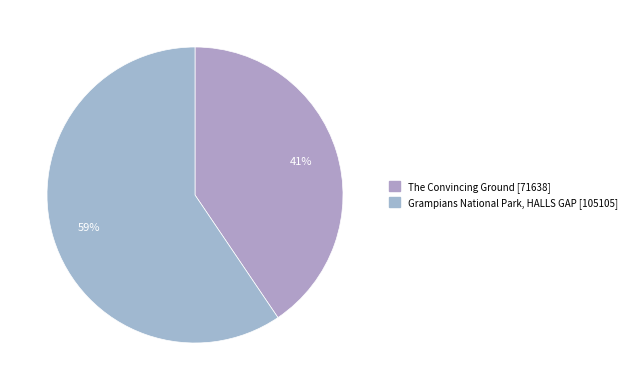

What is the smallest slice in the pie chart?

The Convincing Ground